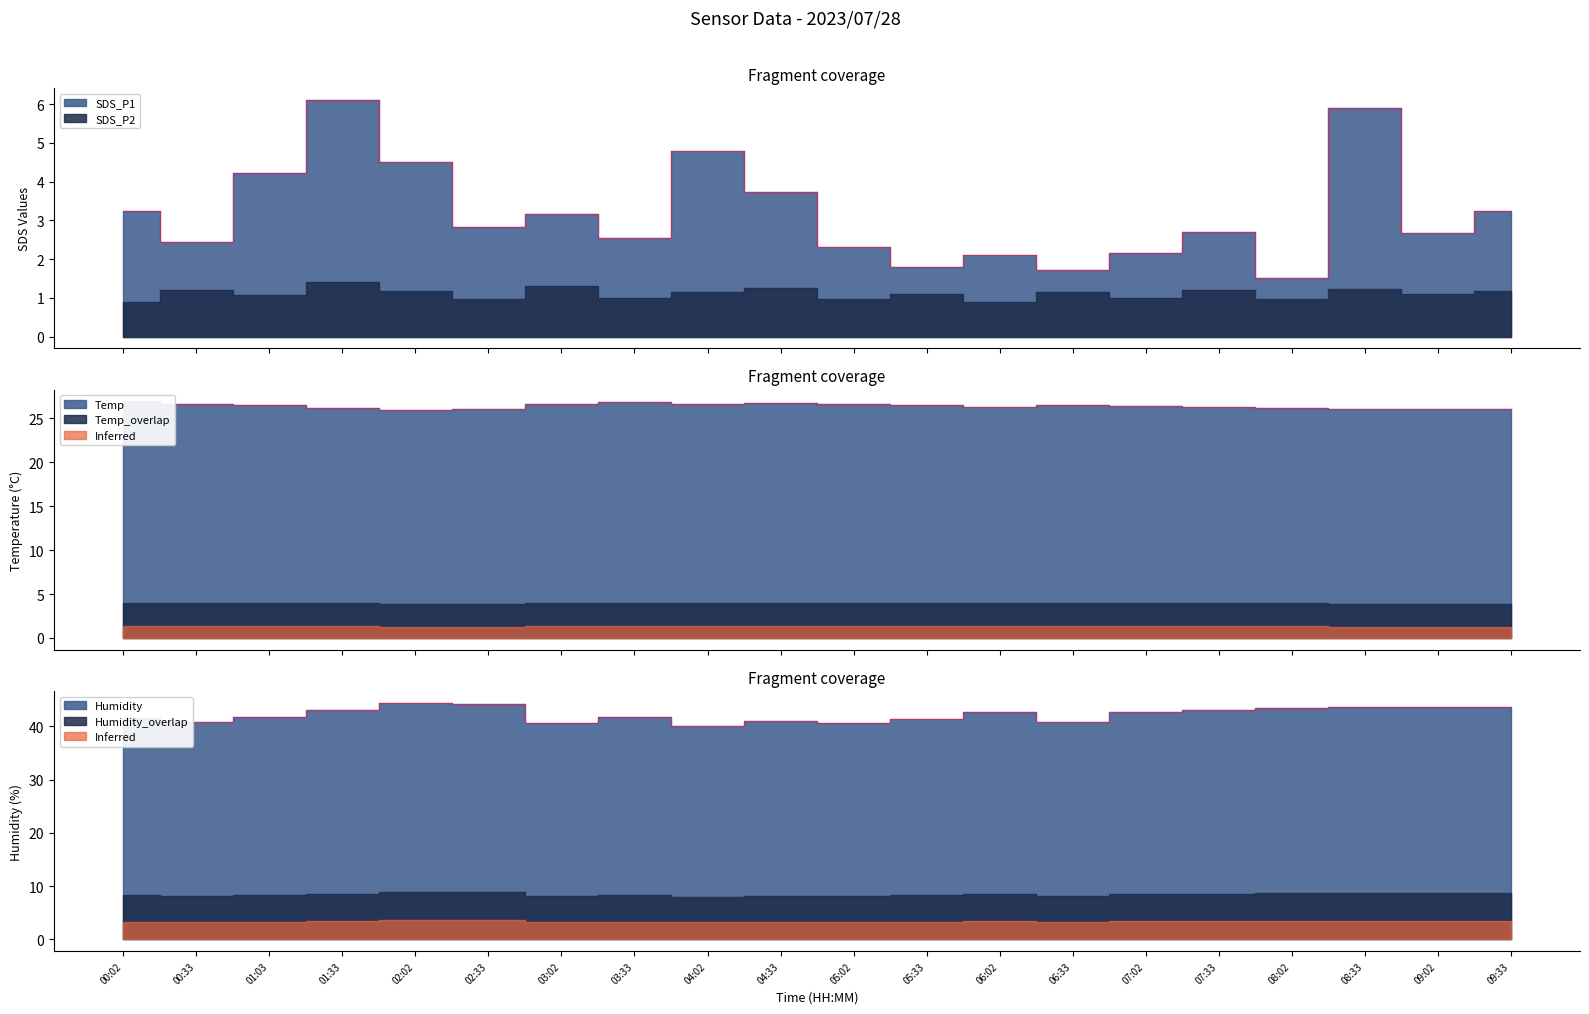

What is the difference between the SDS_P1 values at 03:02 and 07:02?

1.0